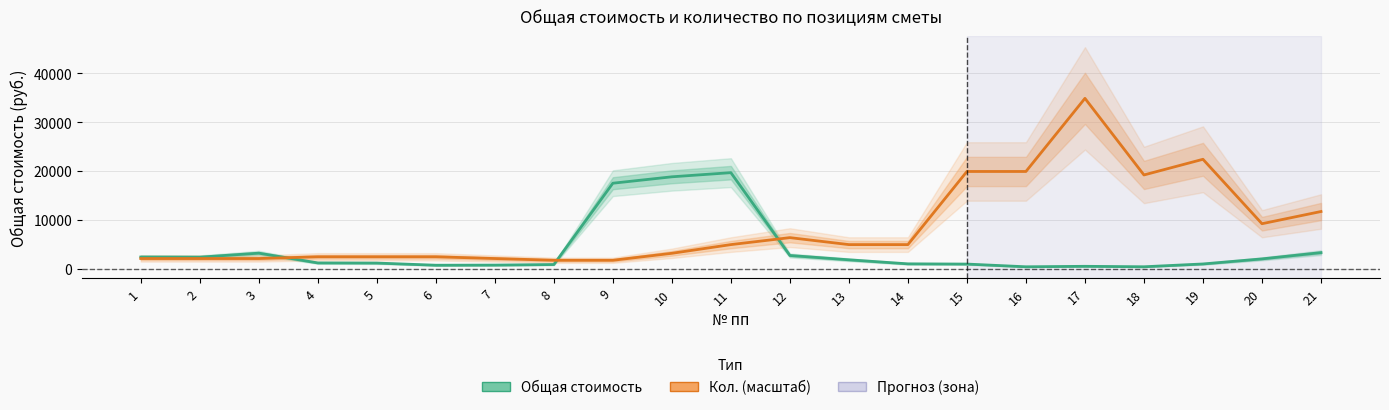

Which category has the highest value across all series?

17